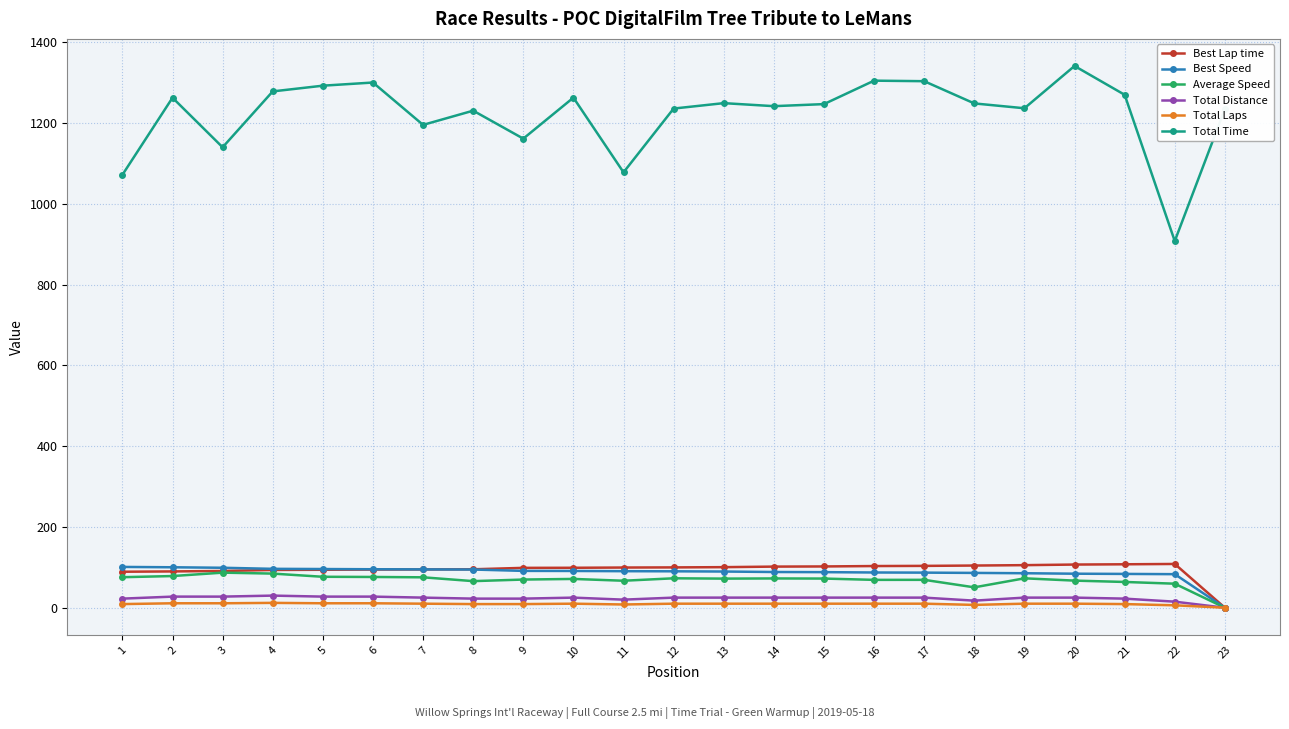

What is the spread (max minus min) of values at 12?

1225.8